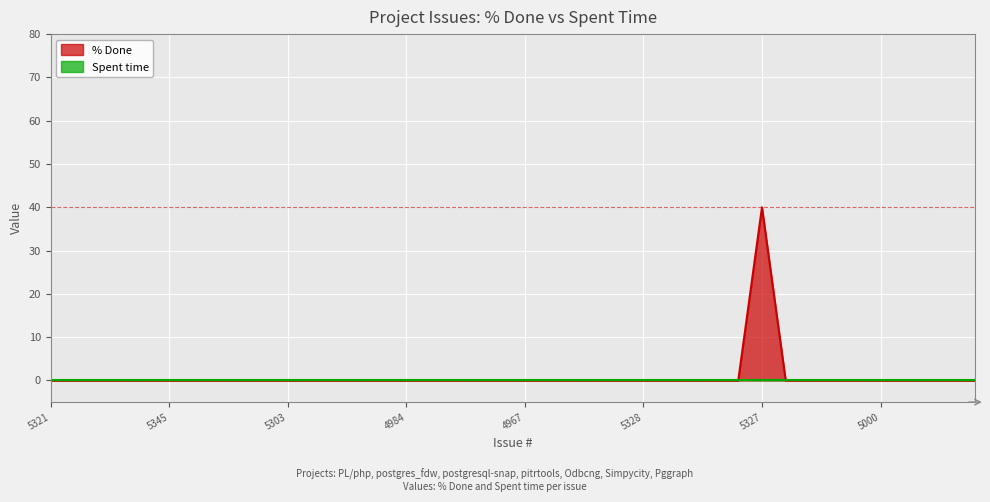

What is the average value?

1